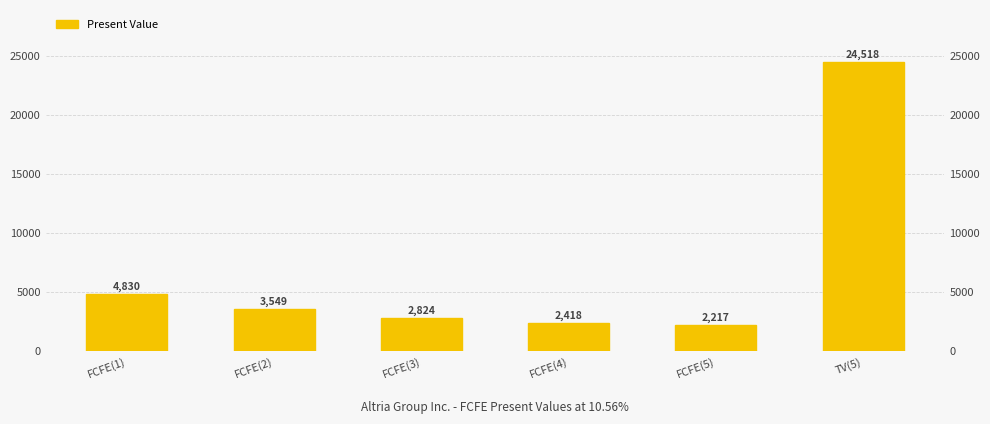

What is the average value?

6726